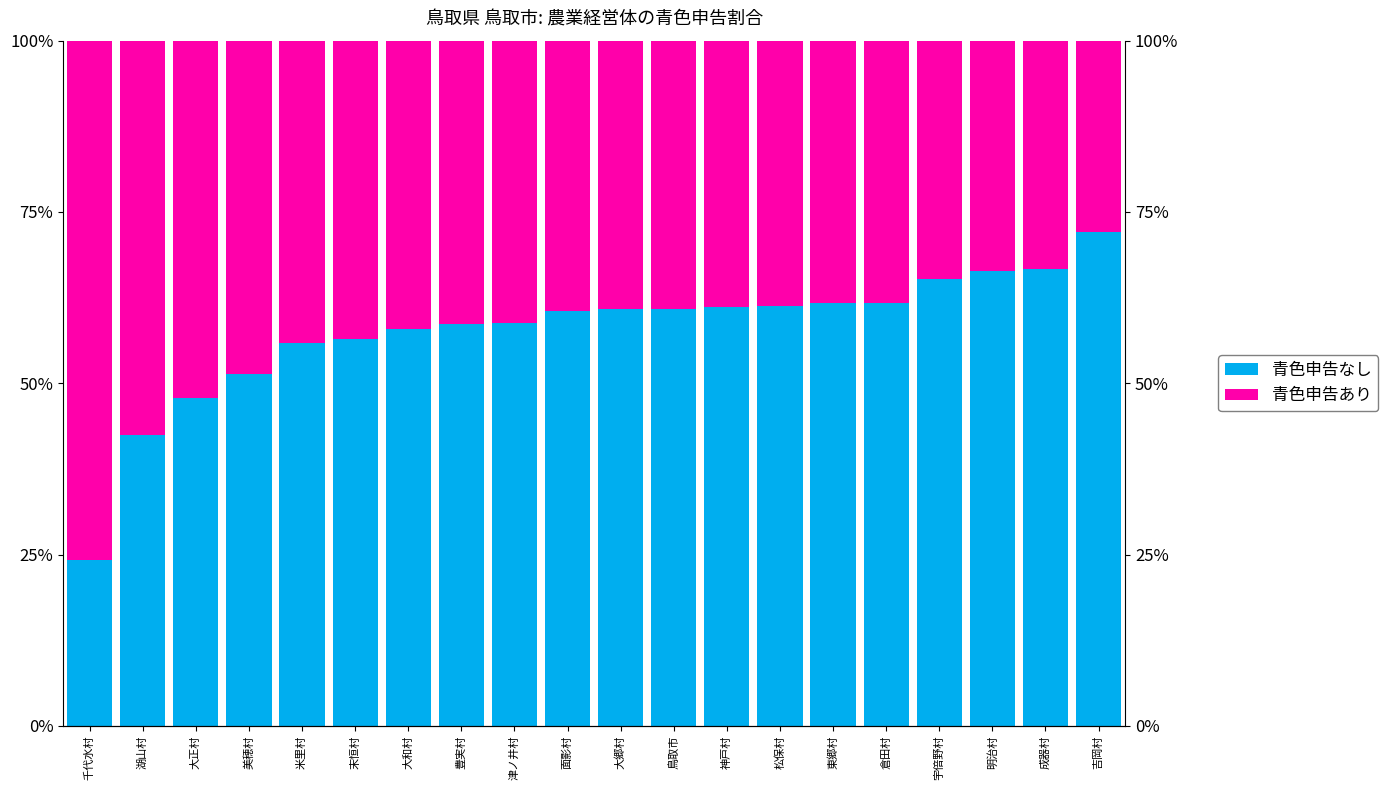

Reading left to right, extract all data points from this chart.

青色申告なし (Not申告): 24.1	42.4	47.8	51.3	55.9	56.5	57.9	58.7	58.8	60.6	60.9	60.9	61.1	61.3	61.6	61.7	65.3	66.3	66.7	72.1
青色申告あり (申告): 75.9	57.6	52.2	48.7	44.1	43.5	42.1	41.3	41.2	39.4	39.1	39.1	38.9	38.7	38.4	38.3	34.7	33.7	33.3	27.9